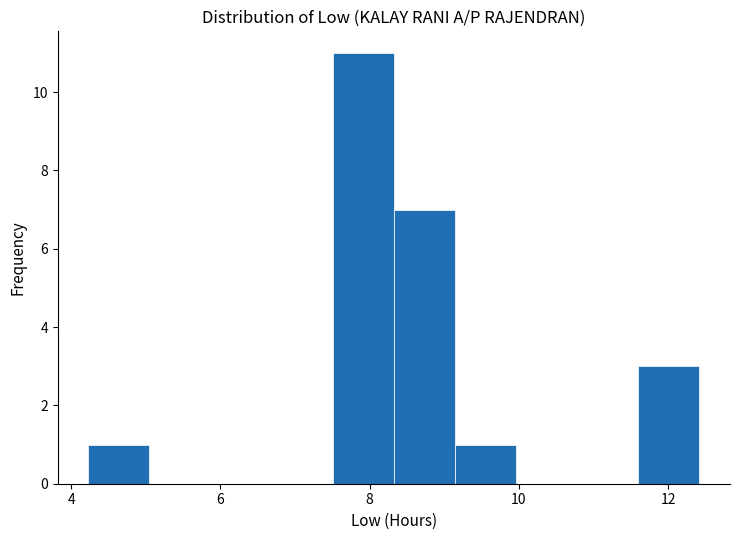

How tall is the bar that spans 4.2 to 5.0 on the x-axis? Neither the bar edges nor the heights are printed on the chart, so give them approximately, as read against the axes.

1